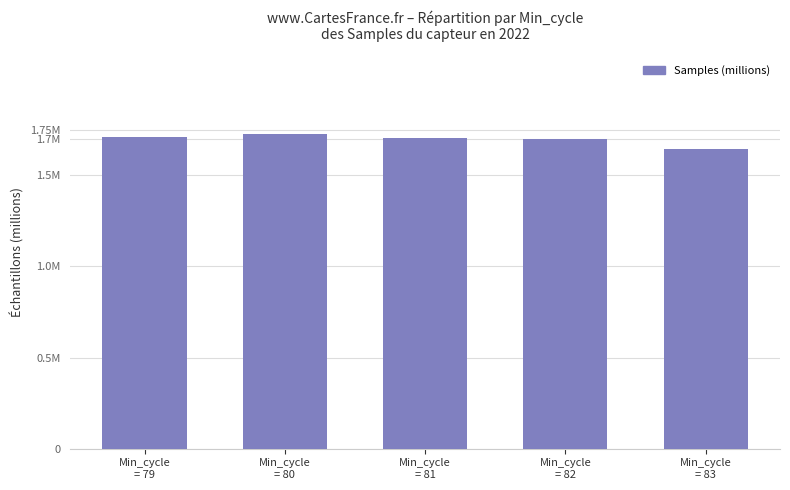

True or false: the data shows 2.4 at Min_cycle
= 82.

False